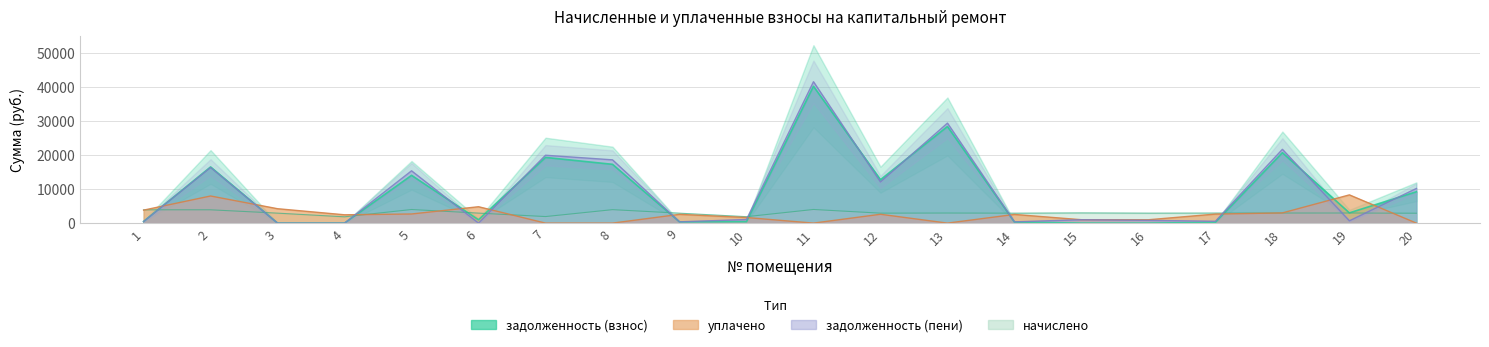

Reading left to right, what are all the values shown in this chart?

задолженность (взнос): 473.1	16502.9	0.0	0.0	14044.6	980.7	19307.7	17280.2	373.6	420.2	40220.0	12758.4	28398.4	309.5	0.0	0.0	218.0	20703.3	3009.6	9214.9
начислено: 3910.8	3910.8	2930.4	1854.2	3996.0	2941.0	1923.4	3953.3	2919.8	1891.4	4006.6	2925.1	2962.3	2919.8	2999.7	2930.4	2957.0	2962.3	2967.7	2903.8
уплачено: 3815.0	7971.9	4233.6	2448.0	2682.0	4817.1	0.0	0.0	2576.0	1647.3	0.0	2600.0	0.0	2550.2	1000.0	990.0	2652.2	3000.0	8300.0	0.0
задолженность (пени): 471.7	16343.5	0.0	0.0	15376.6	0.0	19948.8	18598.0	380.8	1050.7	41555.6	12108.4	29385.8	369.7	999.7	811.4	540.6	21690.7	678.9	10182.8